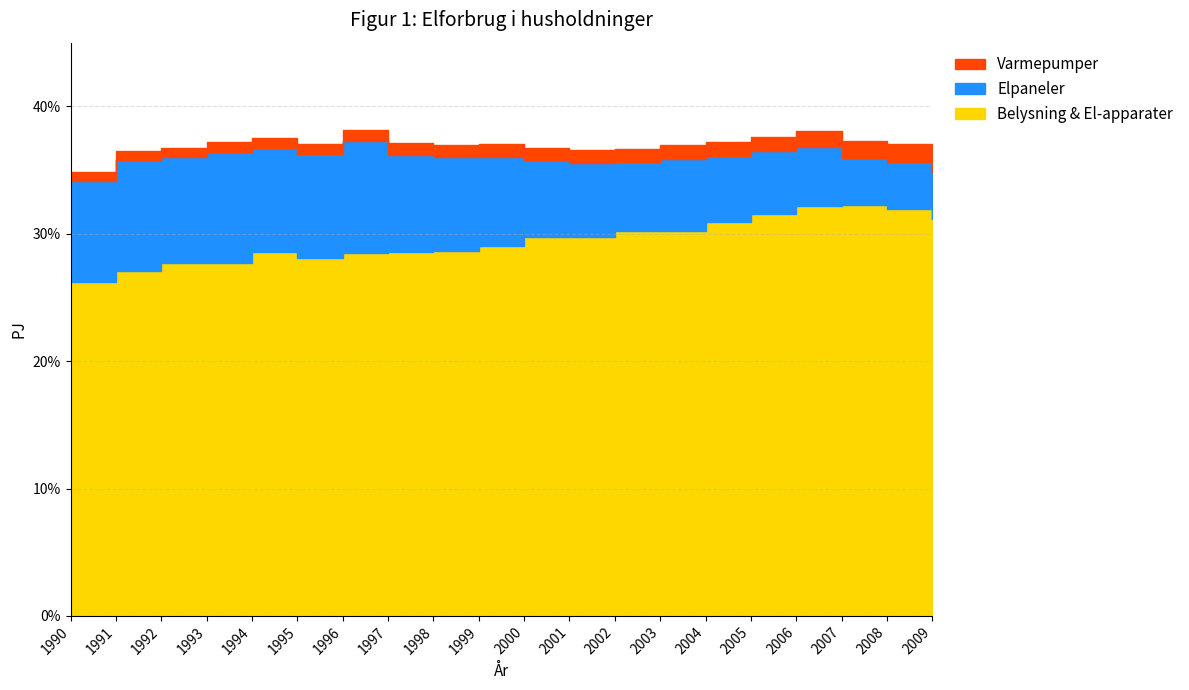

What is the difference between the highest and lowest values at 1998?

27.7